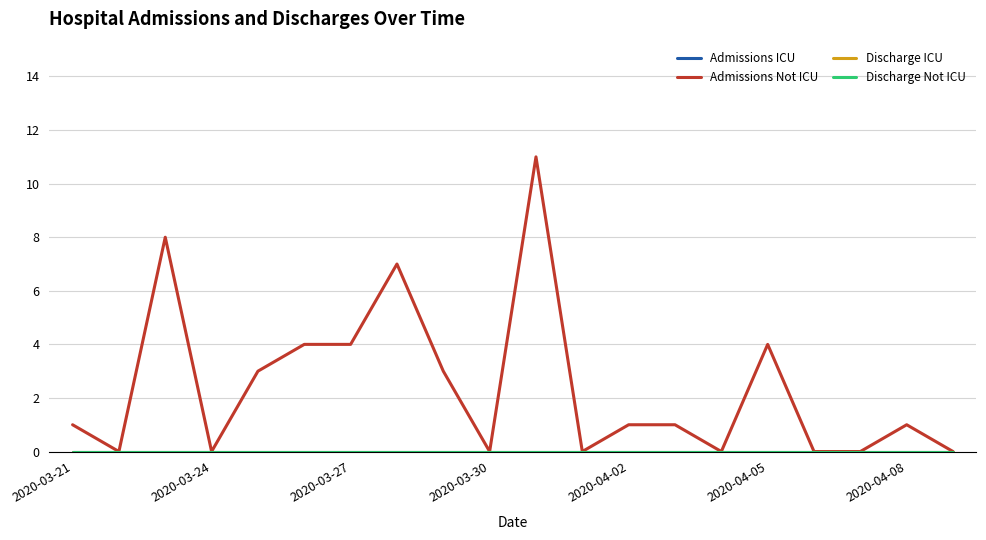

Reading right to left, list all the values displayed in this chart.

Admissions ICU: 0	0	0	0	0	0	0	0	0	0	0	0	0	0	0	0	0	0	0	0
Admissions Not ICU: 0	1	0	0	4	0	1	1	0	11	0	3	7	4	4	3	0	8	0	1
Discharge ICU: 0	0	0	0	0	0	0	0	0	0	0	0	0	0	0	0	0	0	0	0
Discharge Not ICU: 0	0	0	0	0	0	0	0	0	0	0	0	0	0	0	0	0	0	0	0